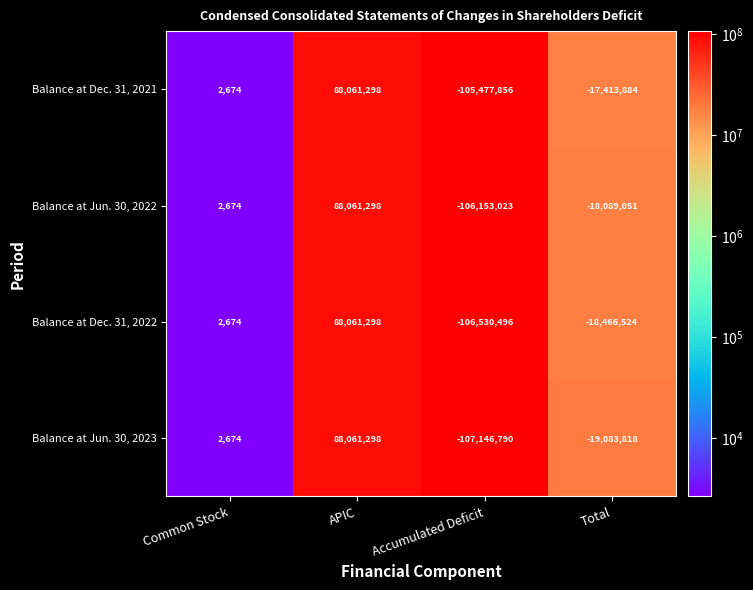

List the series in order of their overall mean, lowest first.

Balance at Jun. 30, 2023, Balance at Dec. 31, 2022, Balance at Jun. 30, 2022, Balance at Dec. 31, 2021